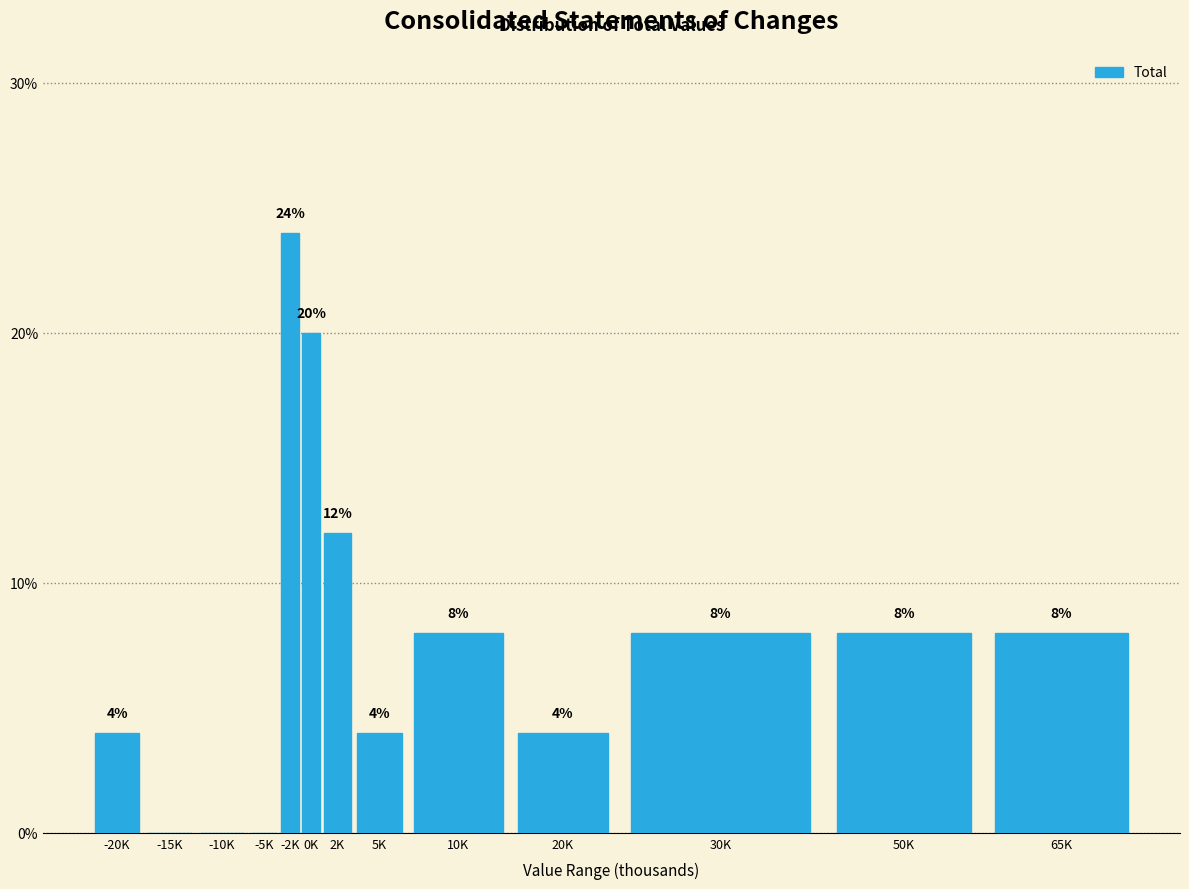

Reading left to right, transcribe all the data shown in this chart.

-20K=4	-15K=0	-10K=0	-5K=0	-2K=24	0K=20	2K=12	5K=4	10K=8	20K=4	30K=8	50K=8	65K=8